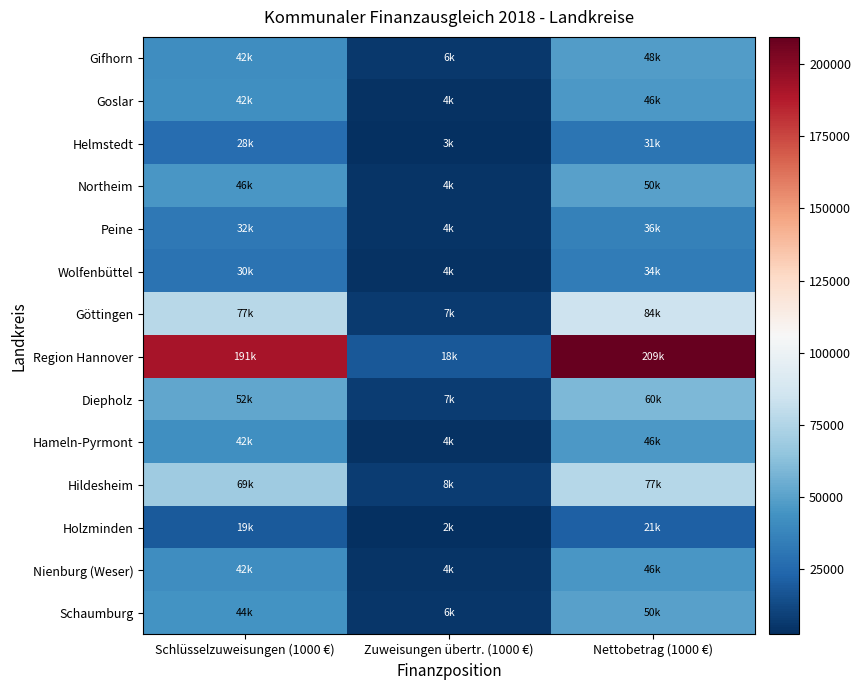

Reading left to right, what are all the values shown in this chart?

Gifhorn: Schlüsselzuweisungen (1000 €)=42033.3	Zuweisungen übertr. (1000 €)=6095.9	Nettobetrag (1000 €)=48129.2
Goslar: Schlüsselzuweisungen (1000 €)=42428.5	Zuweisungen übertr. (1000 €)=3779.2	Nettobetrag (1000 €)=46207.8
Helmstedt: Schlüsselzuweisungen (1000 €)=27521.4	Zuweisungen übertr. (1000 €)=3190.6	Nettobetrag (1000 €)=30711.9
Northeim: Schlüsselzuweisungen (1000 €)=45610.6	Zuweisungen übertr. (1000 €)=4468.9	Nettobetrag (1000 €)=50079.5
Peine: Schlüsselzuweisungen (1000 €)=31899.2	Zuweisungen übertr. (1000 €)=4471.6	Nettobetrag (1000 €)=36370.9
Wolfenbüttel: Schlüsselzuweisungen (1000 €)=29707.6	Zuweisungen übertr. (1000 €)=4023.9	Nettobetrag (1000 €)=33731.5
Göttingen: Schlüsselzuweisungen (1000 €)=77092.1	Zuweisungen übertr. (1000 €)=7219.5	Nettobetrag (1000 €)=84311.6
Region Hannover: Schlüsselzuweisungen (1000 €)=191360.8	Zuweisungen übertr. (1000 €)=17966.8	Nettobetrag (1000 €)=209327.7
Diepholz: Schlüsselzuweisungen (1000 €)=52435.4	Zuweisungen übertr. (1000 €)=7379.1	Nettobetrag (1000 €)=59814.5
Hameln-Pyrmont: Schlüsselzuweisungen (1000 €)=42213.1	Zuweisungen übertr. (1000 €)=4019.1	Nettobetrag (1000 €)=46232.2
Hildesheim: Schlüsselzuweisungen (1000 €)=68804.2	Zuweisungen übertr. (1000 €)=7754.2	Nettobetrag (1000 €)=76558.4
Holzminden: Schlüsselzuweisungen (1000 €)=18766.1	Zuweisungen übertr. (1000 €)=2481.7	Nettobetrag (1000 €)=21247.8
Nienburg (Weser): Schlüsselzuweisungen (1000 €)=41805.9	Zuweisungen übertr. (1000 €)=4201.6	Nettobetrag (1000 €)=46007.4
Schaumburg: Schlüsselzuweisungen (1000 €)=44031.6	Zuweisungen übertr. (1000 €)=5578.1	Nettobetrag (1000 €)=49609.7